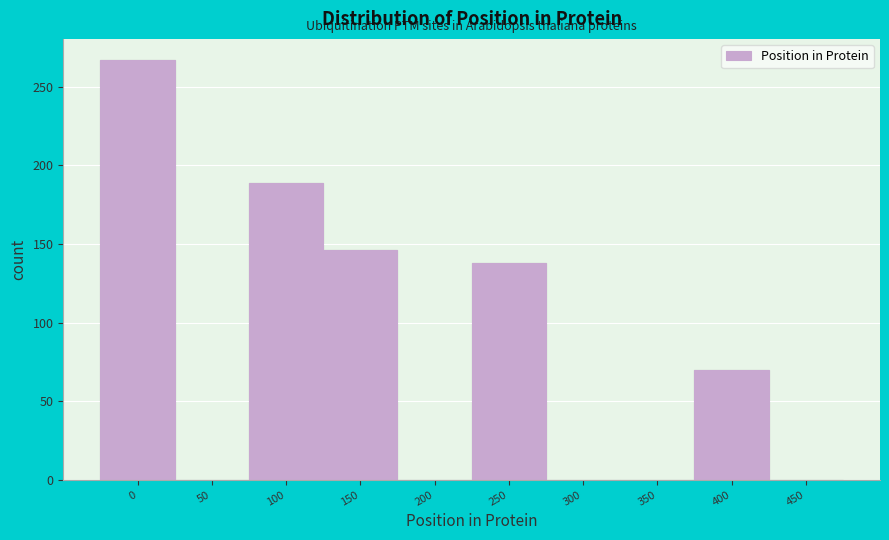

Reading left to right, what are all the values shown in this chart?

0=267	50=0	100=189	150=146	200=0	250=138	300=0	350=0	400=70	450=0